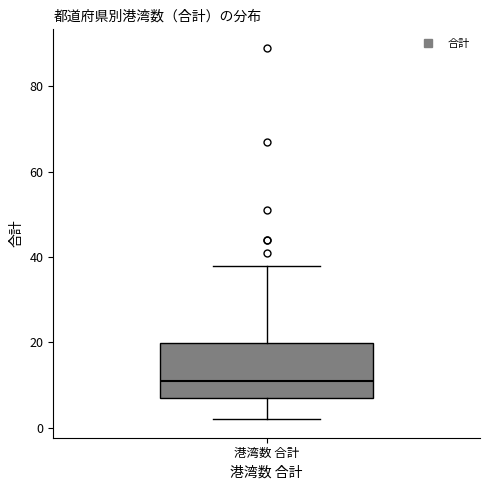

Transcribe this box plot: give where the median line is, the range the box spans, and where the two whiskers end, as read against the y-axis. The values are not printed on the chart, so give them approximately, as read against the axis.

median 12, box 8 to 20, whiskers 2 to 38